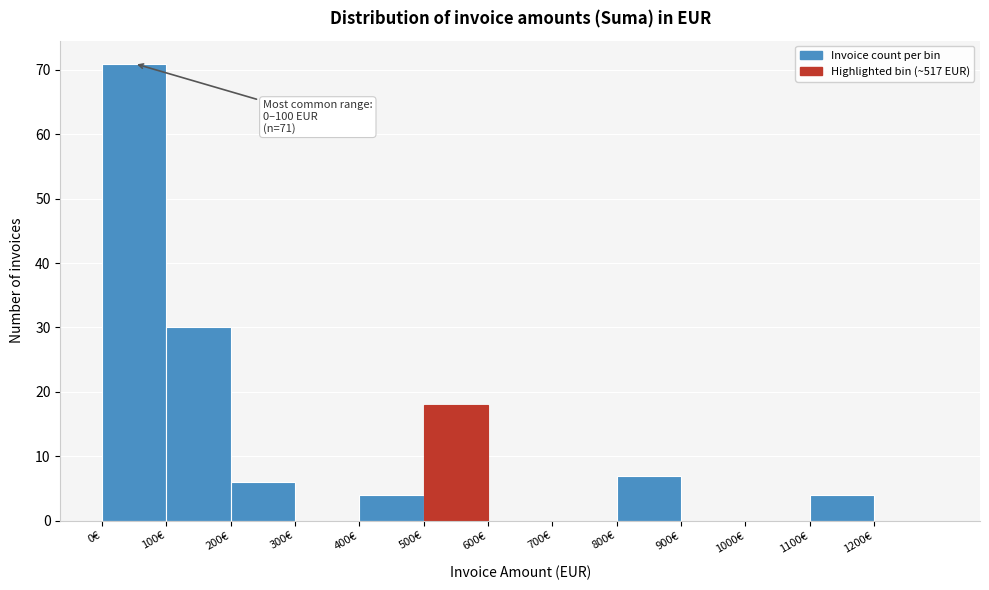

Which range on the x-axis has the tallest bar?

0 to 100